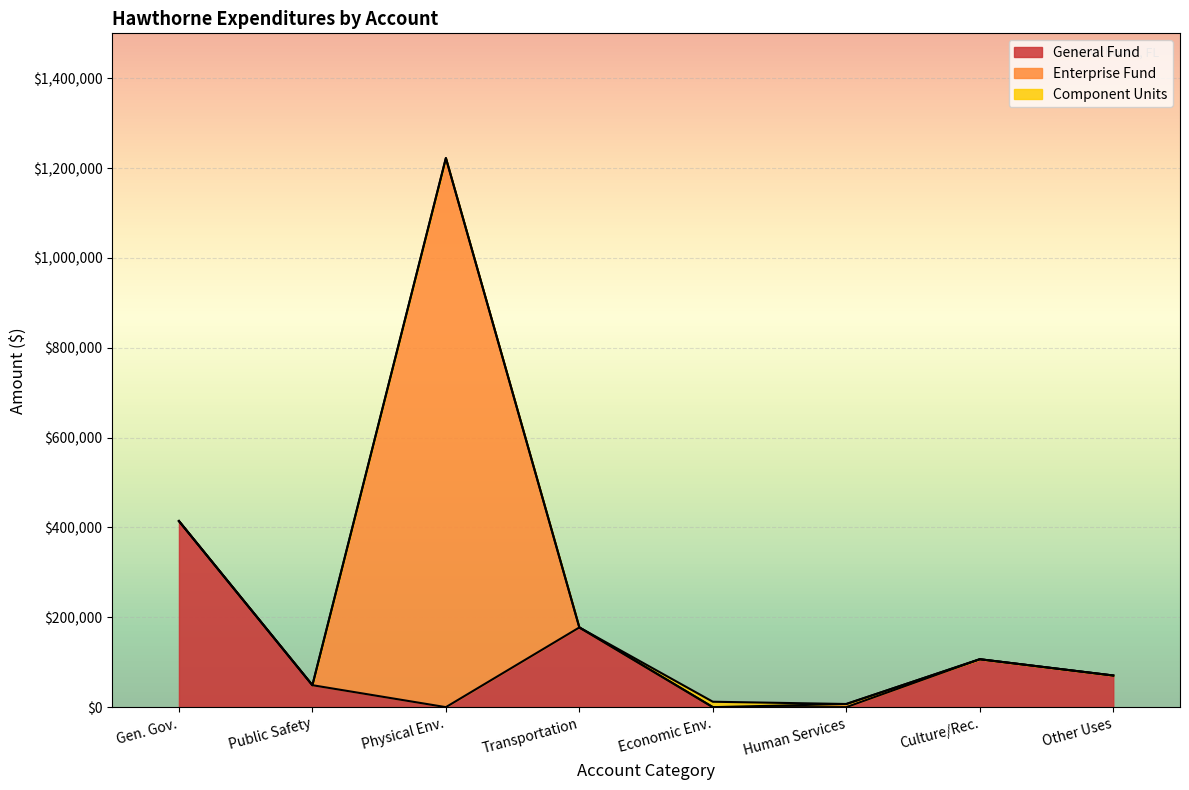

What is the total value across all series at Culture/Rec.?

106668